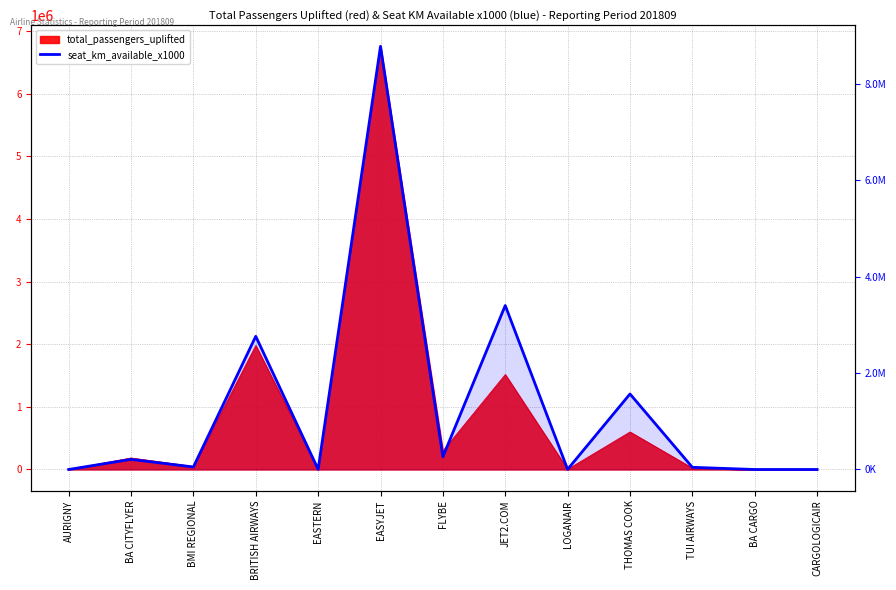

Reading left to right, extract all data points from this chart.

AURIGNY=18	BA CITYFLYER=210895	BMI REGIONAL=52005	BRITISH AIRWAYS=2764293	EASTERN=3577	EASYJET=8783444	FLYBE=264221	JET2.COM=3403714	LOGANAIR=3660	THOMAS COOK=1567814	TUI AIRWAYS=45202	BA CARGO=0	CARGOLOGICAIR=0